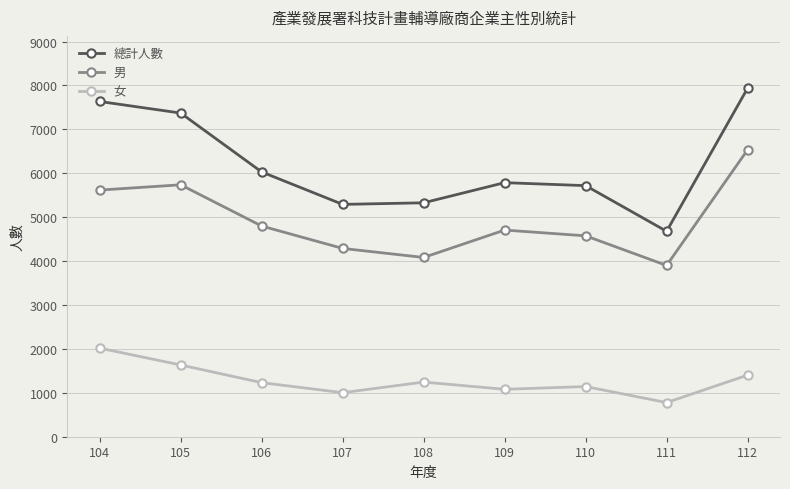

What is the difference between the maximum and minimum values in the 女 series?

1240